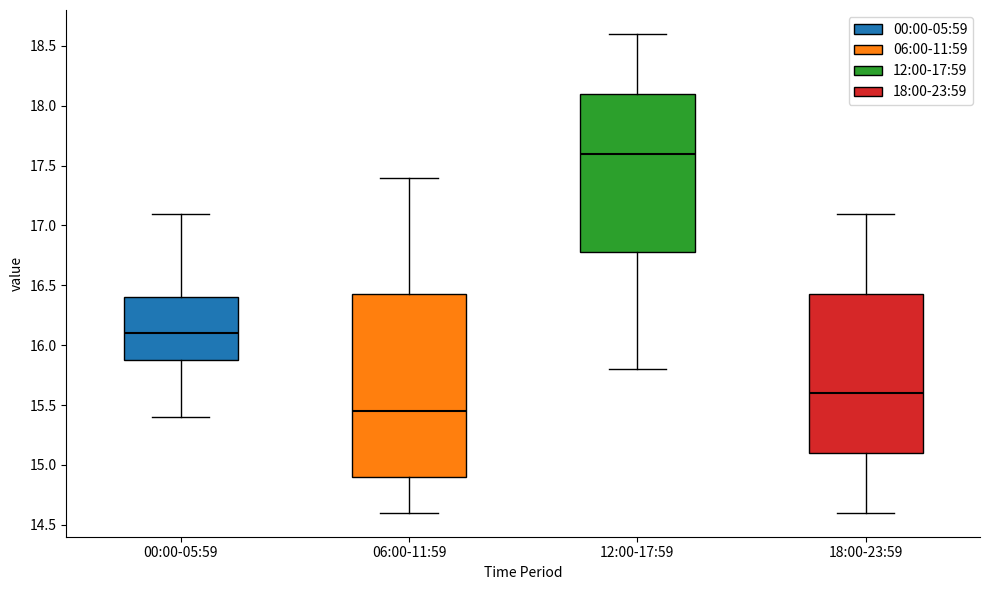

Reading left to right, read every box against the y-axis: the position of its median line, the range the box covers, and the ends of its whiskers. The values are not printed on the chart, so give them approximately, as read against the axis.

00:00-05:59: median 16.10, box 15.90 to 16.40, whiskers 15.40 to 17.10
06:00-11:59: median 15.45, box 14.90 to 16.45, whiskers 14.60 to 17.40
12:00-17:59: median 17.60, box 16.80 to 18.10, whiskers 15.80 to 18.60
18:00-23:59: median 15.60, box 15.10 to 16.45, whiskers 14.60 to 17.10